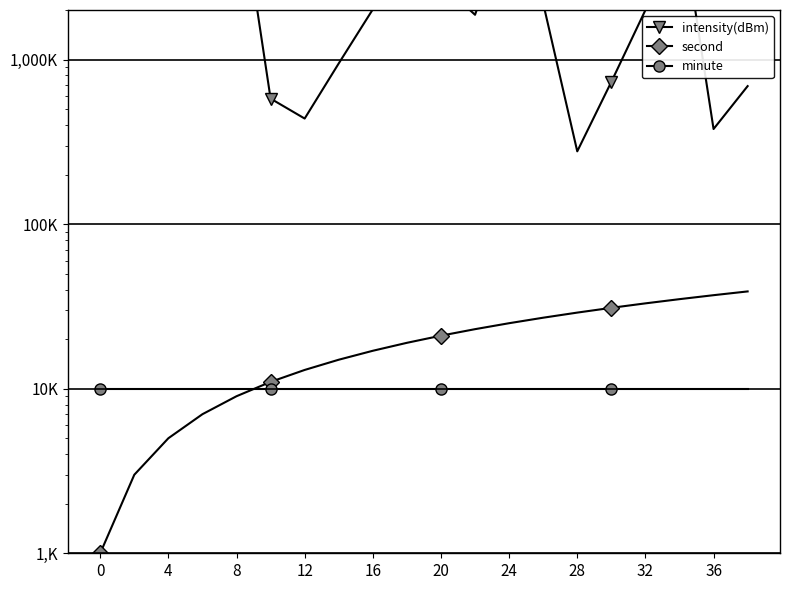

Where is intensity(dBm) nearest to the value 11118149?

8